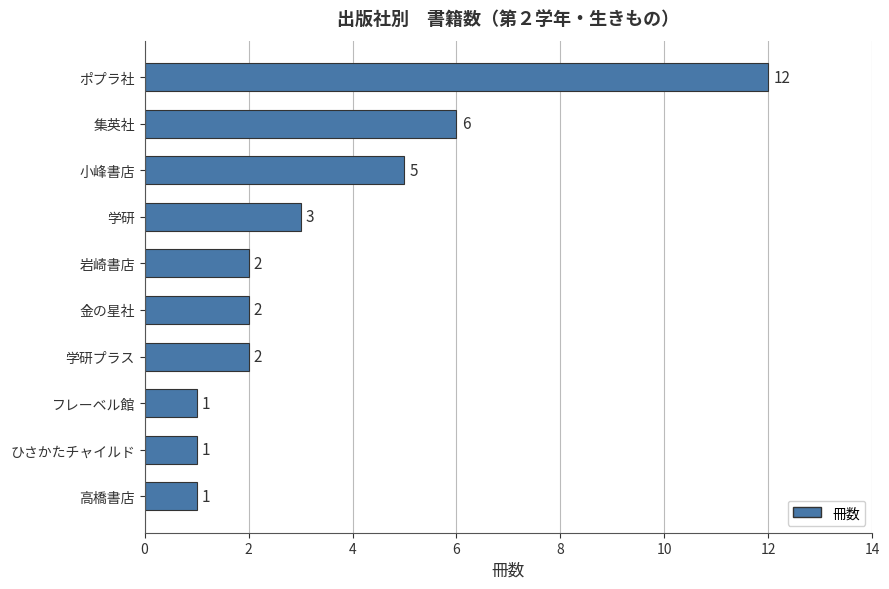

Reading top to bottom, extract all data points from this chart.

12	6	5	3	2	2	2	1	1	1